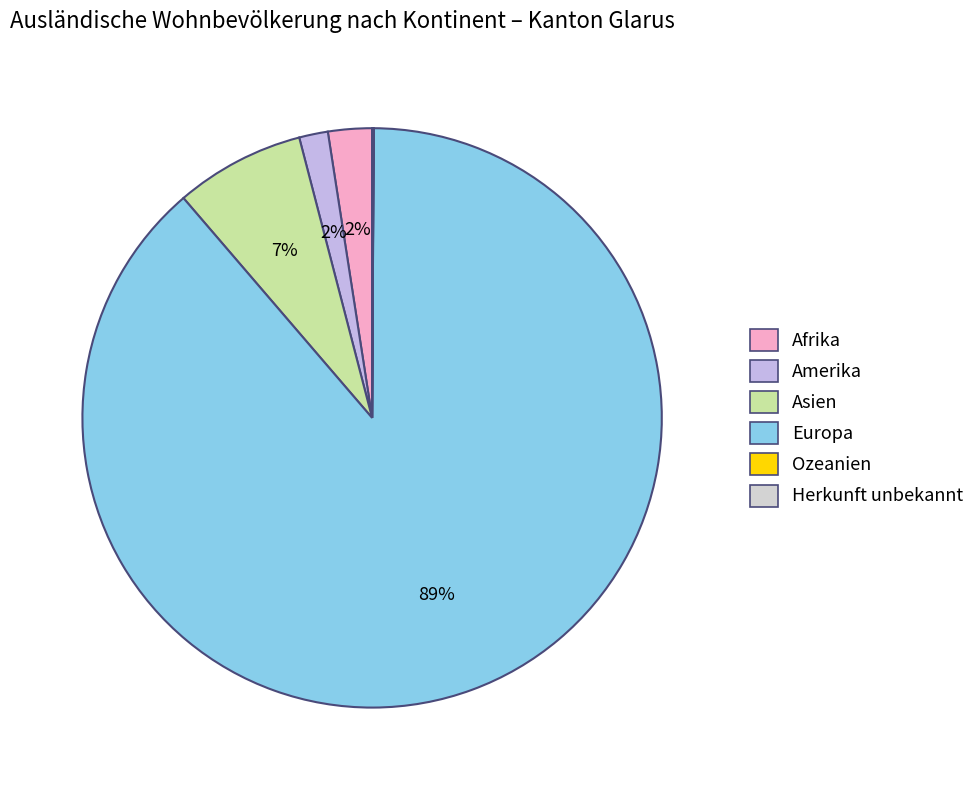

To the nearest percent, what percentage of the pie is Europa?

89%